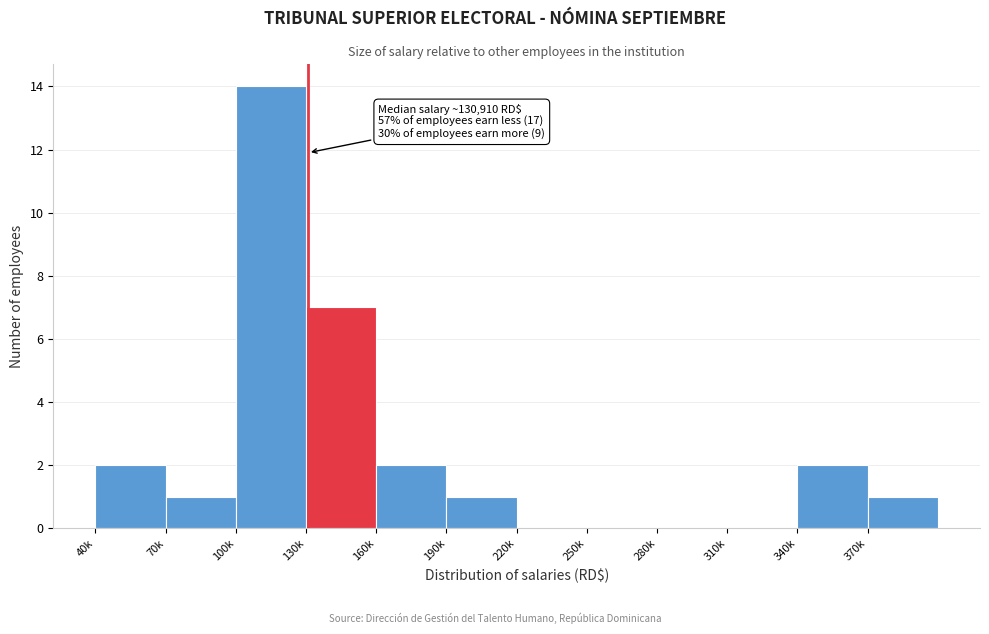

Reading left to right, transcribe all the data shown in this chart.

40k=2	70k=1	100k=14	130k=7	160k=2	190k=1	220k=0	250k=0	280k=0	310k=0	340k=2	370k=1